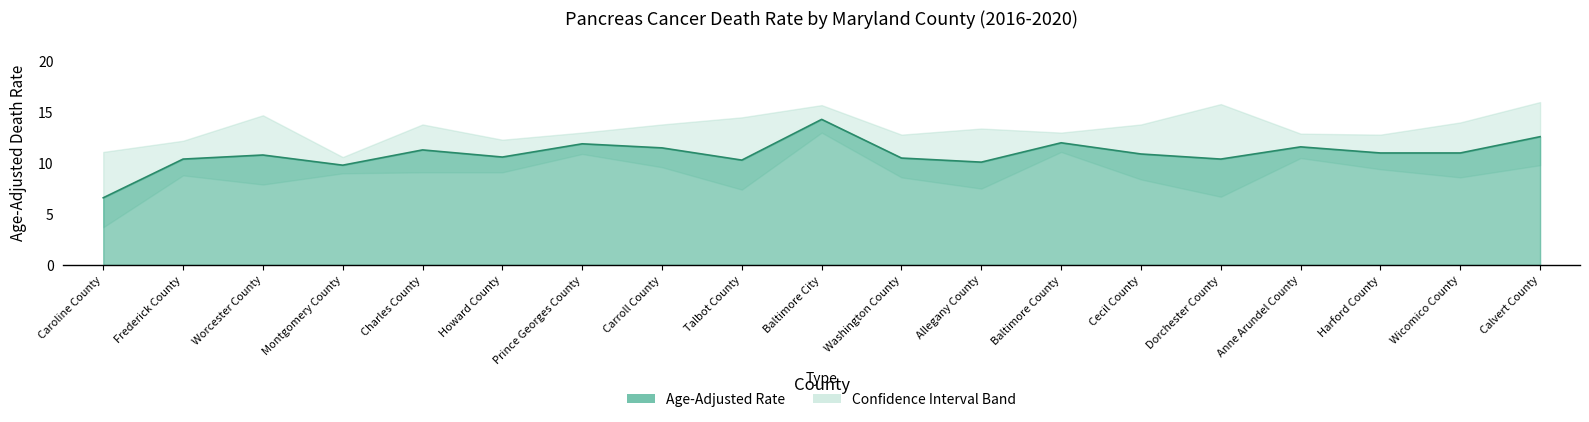

Reading left to right, what are all the values shown in this chart?

Caroline County=6.6	Frederick County=10.4	Worcester County=10.8	Montgomery County=9.8	Charles County=11.3	Howard County=10.6	Prince Georges County=11.9	Carroll County=11.5	Talbot County=10.3	Baltimore City=14.3	Washington County=10.5	Allegany County=10.1	Baltimore County=12.0	Cecil County=10.9	Dorchester County=10.4	Anne Arundel County=11.6	Harford County=11.0	Wicomico County=11.0	Calvert County=12.6